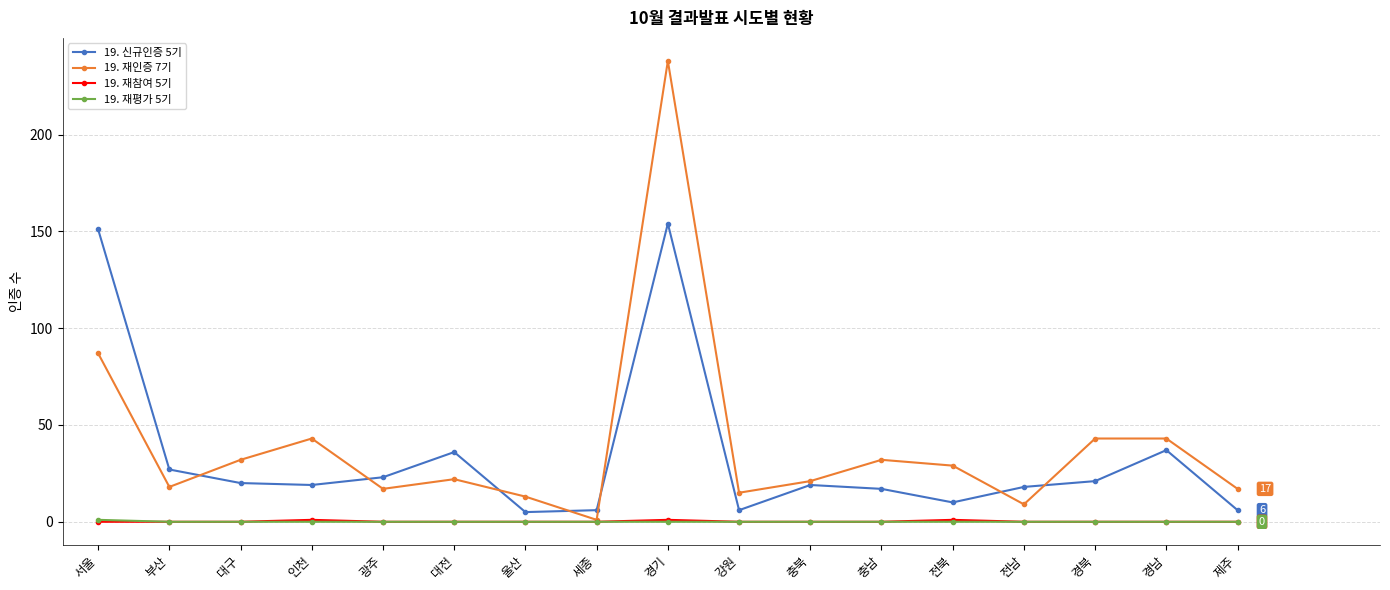

Which series has the largest range (max minus min)?

19. 재인증 7기